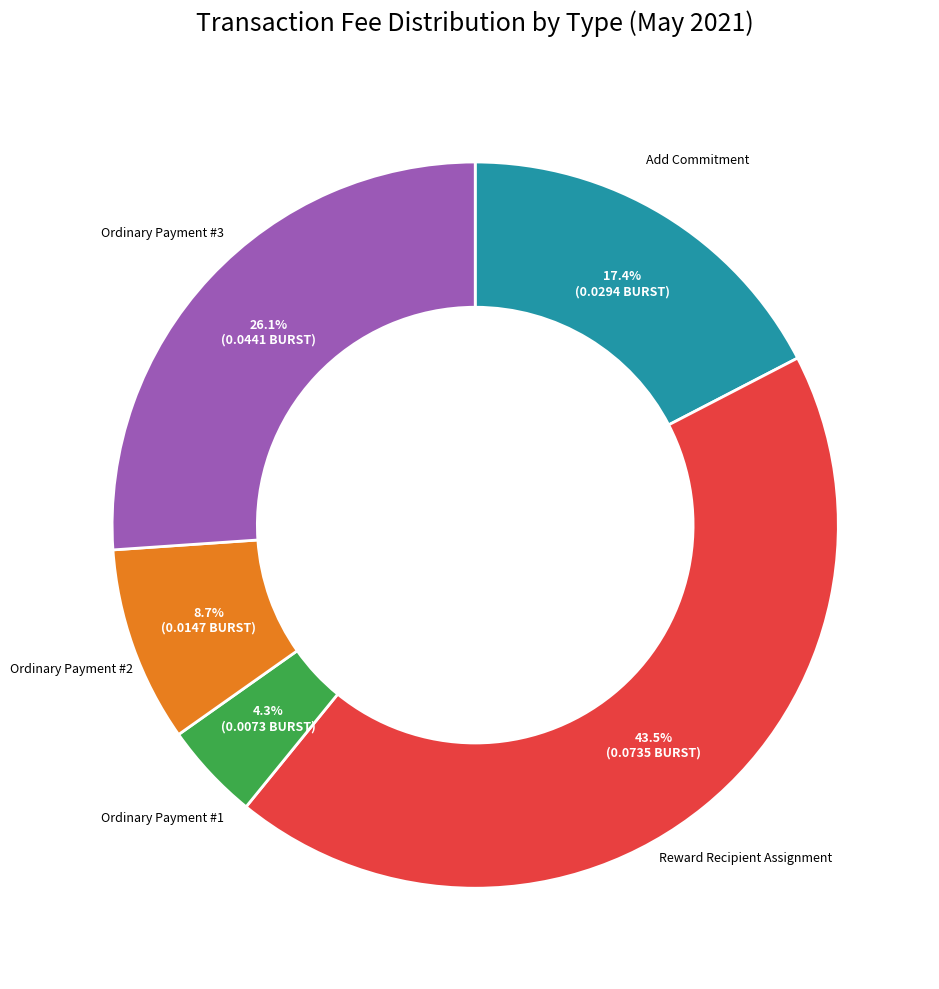

What percentage do Ordinary Payment #1 and Reward Recipient Assignment together represent?

47.8%